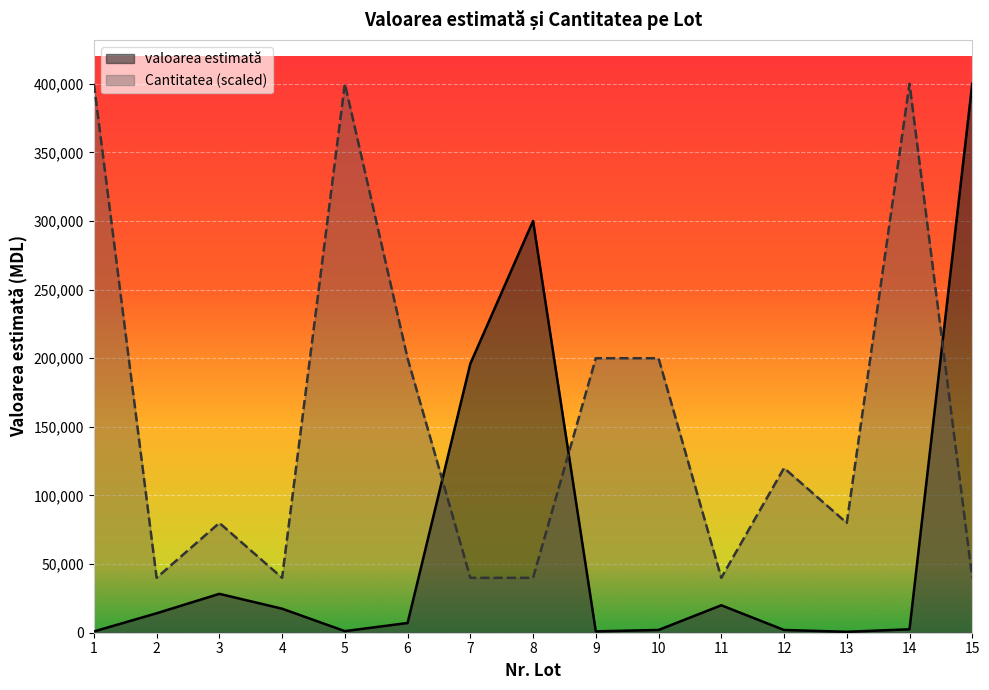

What is the value of the valoarea estimată point at the 2nd from the left?

14166.7